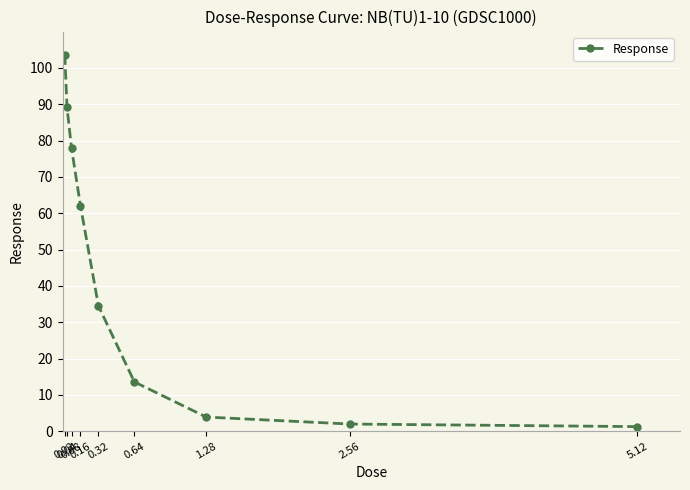

What is the greatest value displayed?

103.7